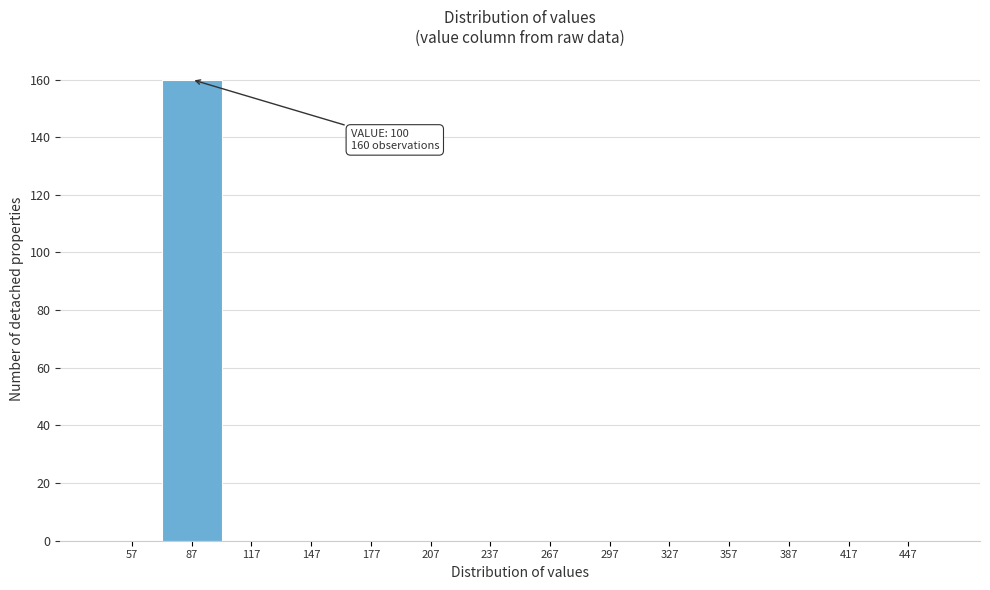

Reading left to right, what are all the values shown in this chart?

57=0	87=160	117=0	147=0	177=0	207=0	237=0	267=0	297=0	327=0	357=0	387=0	417=0	447=0